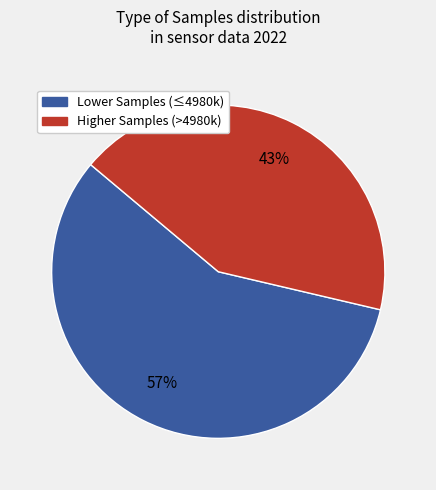

To the nearest percent, what is the average slice percentage?

50%